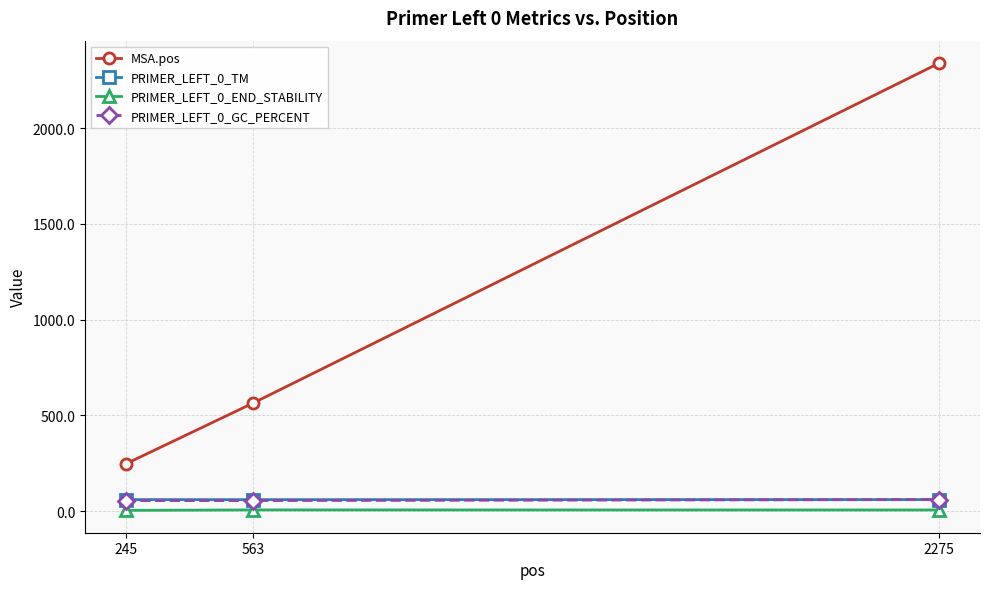

Read the PRIMER_LEFT_0_END_STABILITY value at 245.

3.9